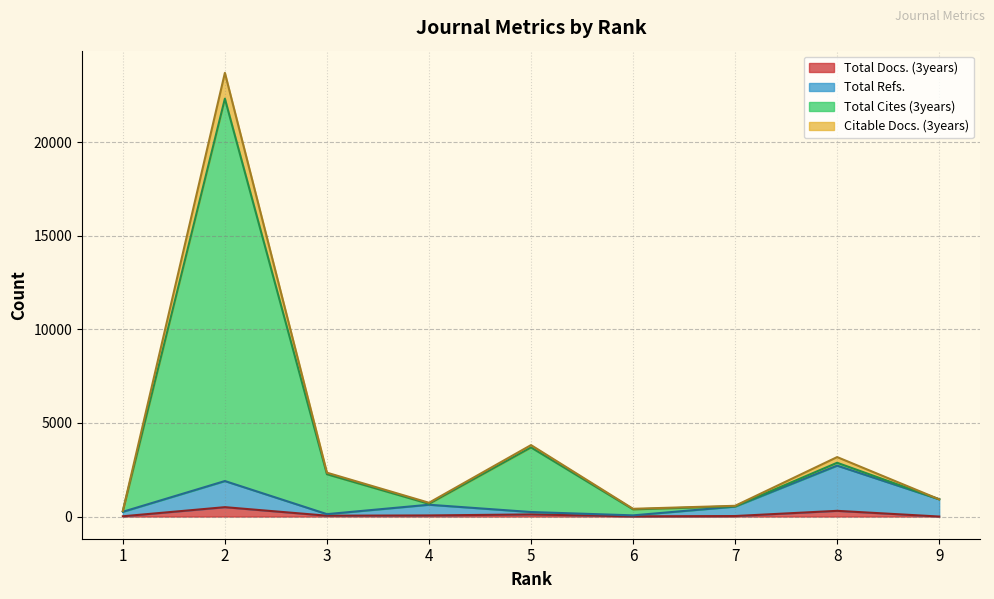

What is the greatest value displayed?

23715